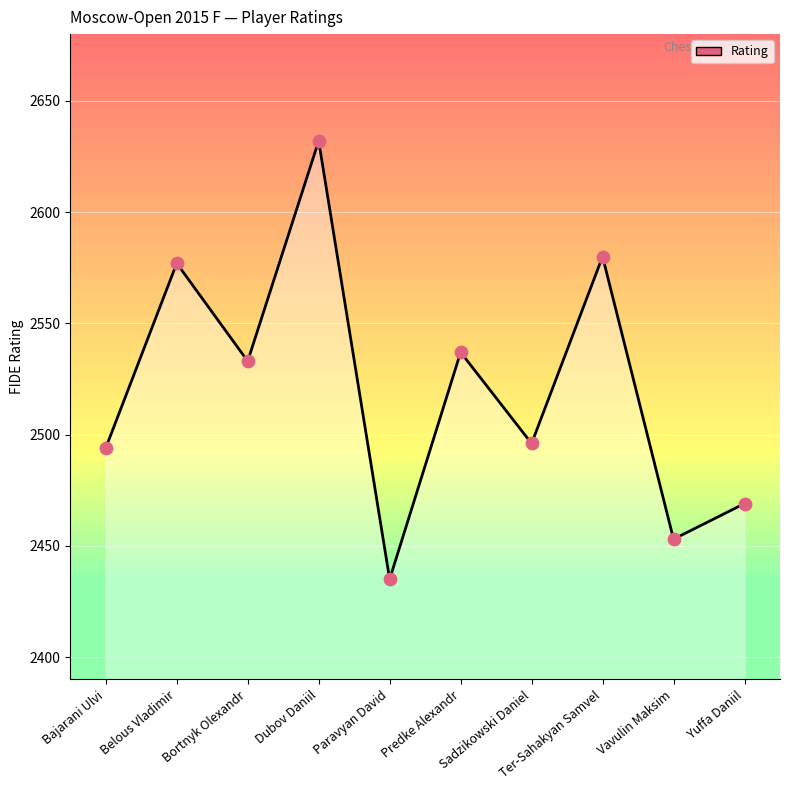

What is the change in value from Dubov Daniil to Vavulin Maksim?

-179